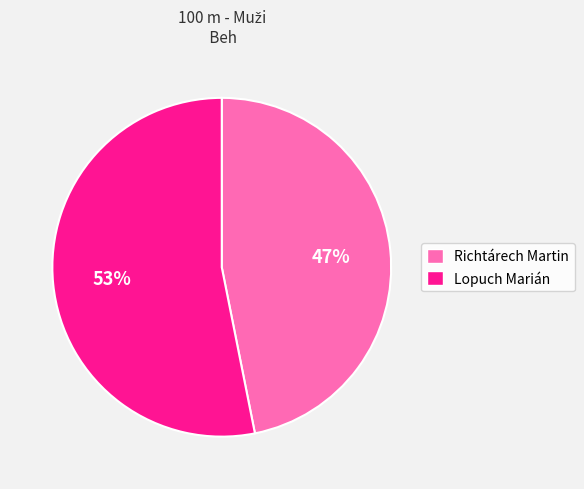

Approximately how many times larger is the value at Richtárech Martin compared to Lopuch Marián?

0.9